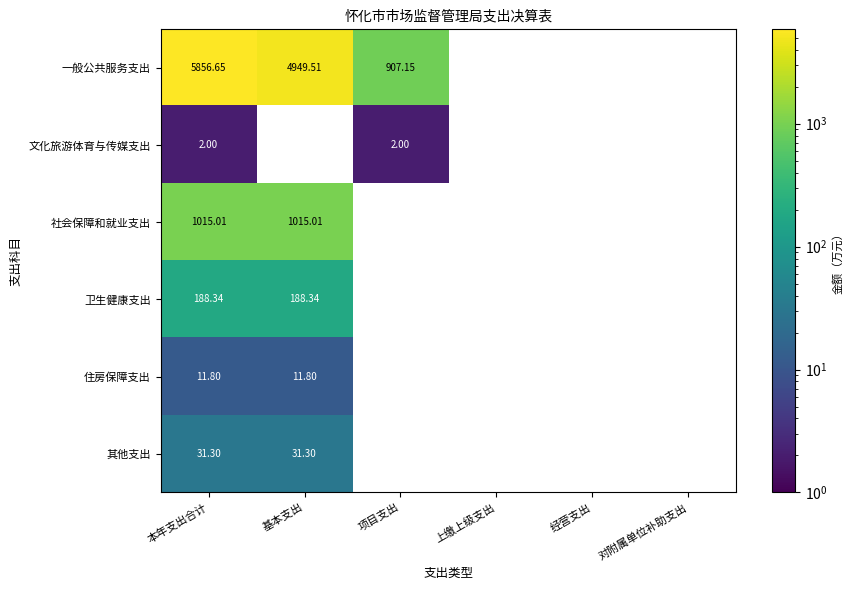

What is the spread (max minus min) of values at 本年支出合计?

5854.6